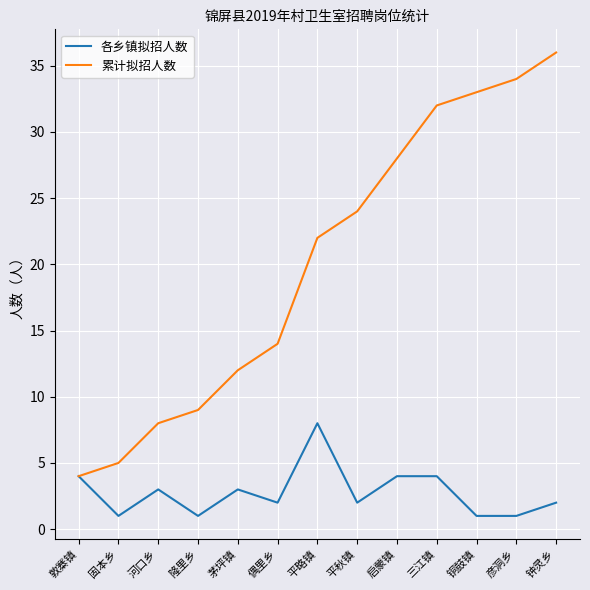

List the series in order of their overall mean, lowest first.

各乡镇拟招人数, 累计拟招人数